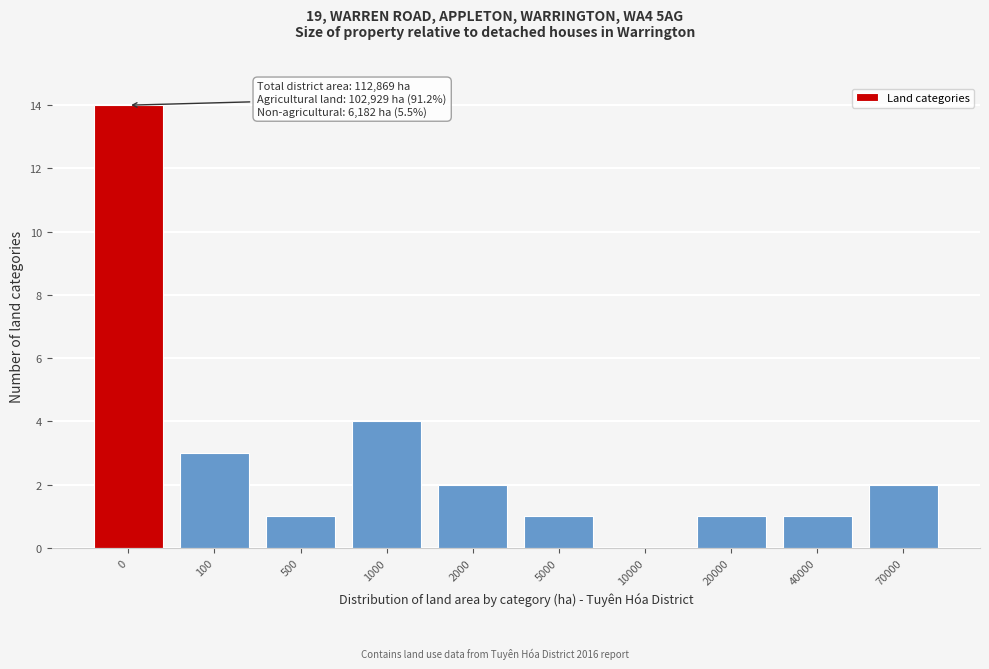

Reading right to left, transcribe all the data shown in this chart.

70000=2	40000=1	20000=1	10000=0	5000=1	2000=2	1000=4	500=1	100=3	0=14